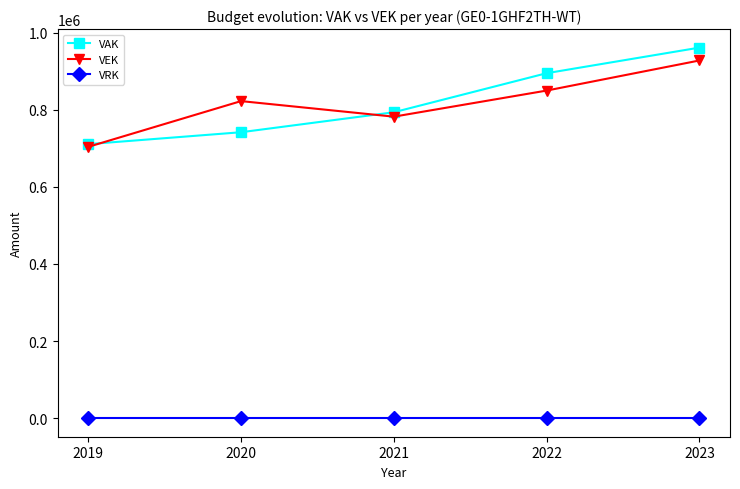

Which series has the widest spread of values?

VAK